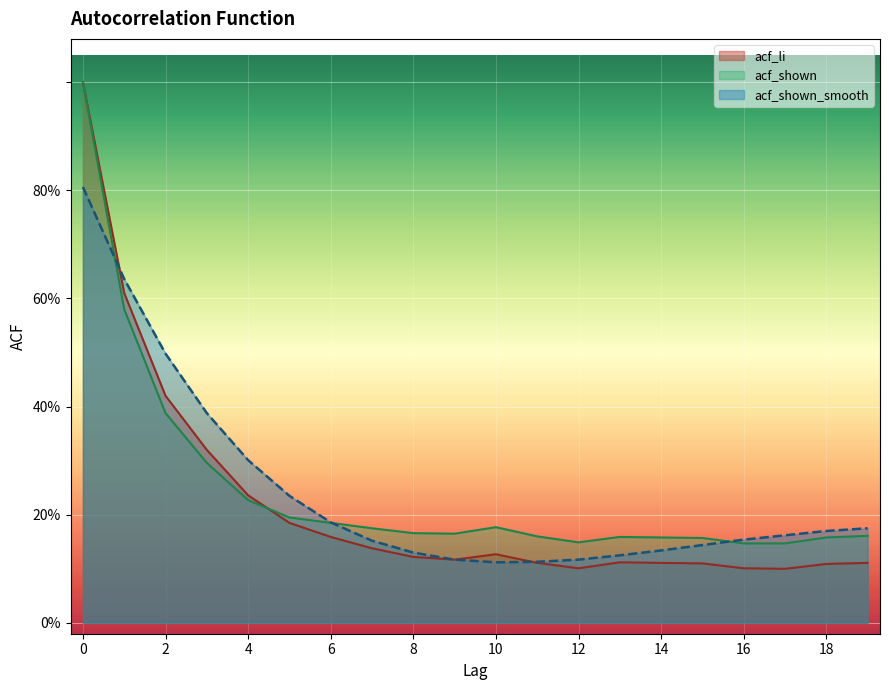

Is the value of acf_shown_smooth at 9 greater than the value of acf_shown at 5?

No